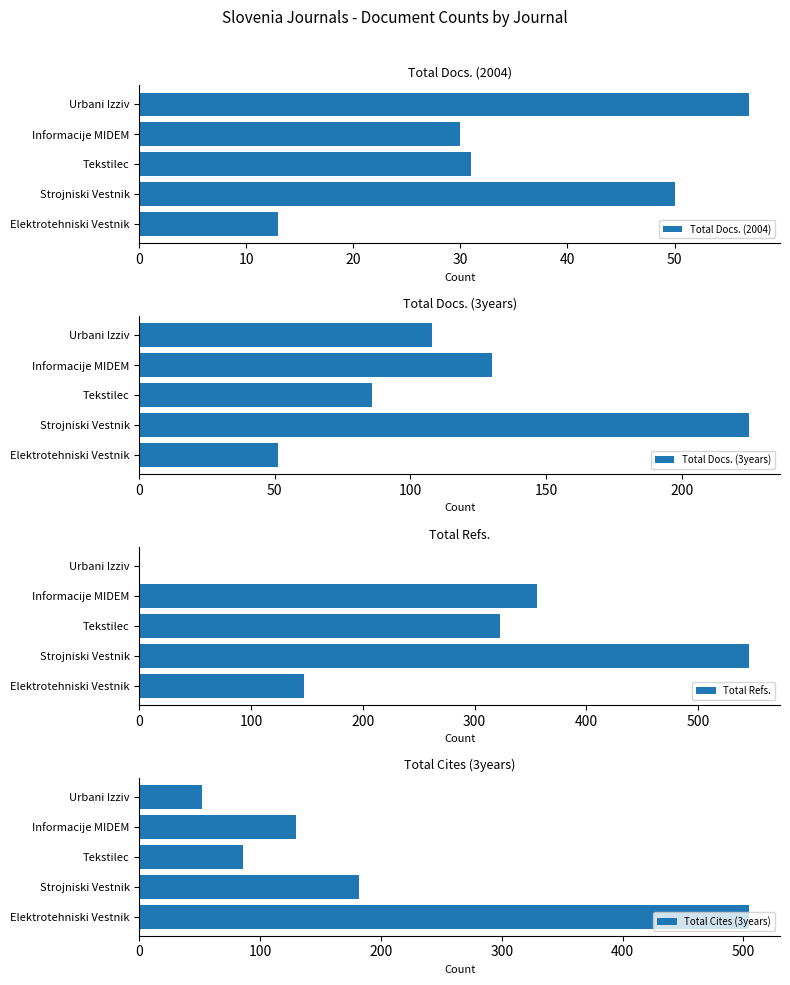

Is it true that Total Docs. (2004) equals 23 at Urbani Izziv?

False